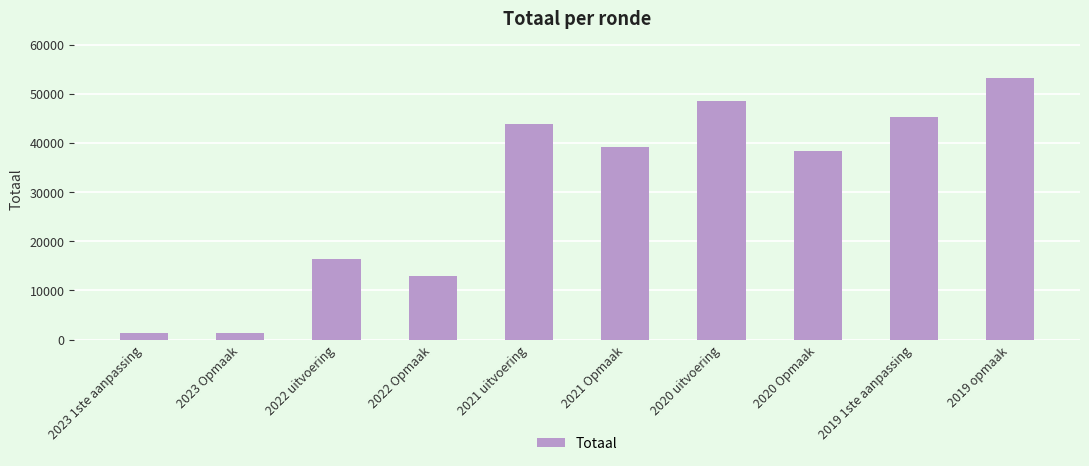

What is the change in value from 2021 uitvoering to 2021 Opmaak?

-4593